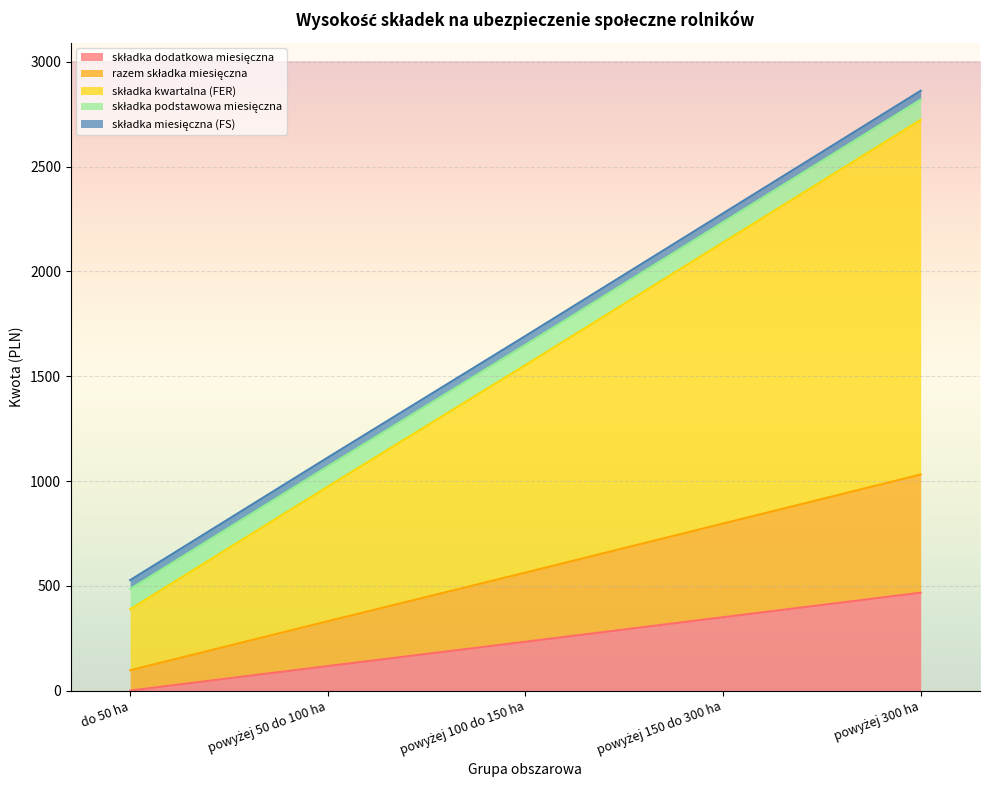

At which category is the sum across all series the highest?

powyżej 300 ha